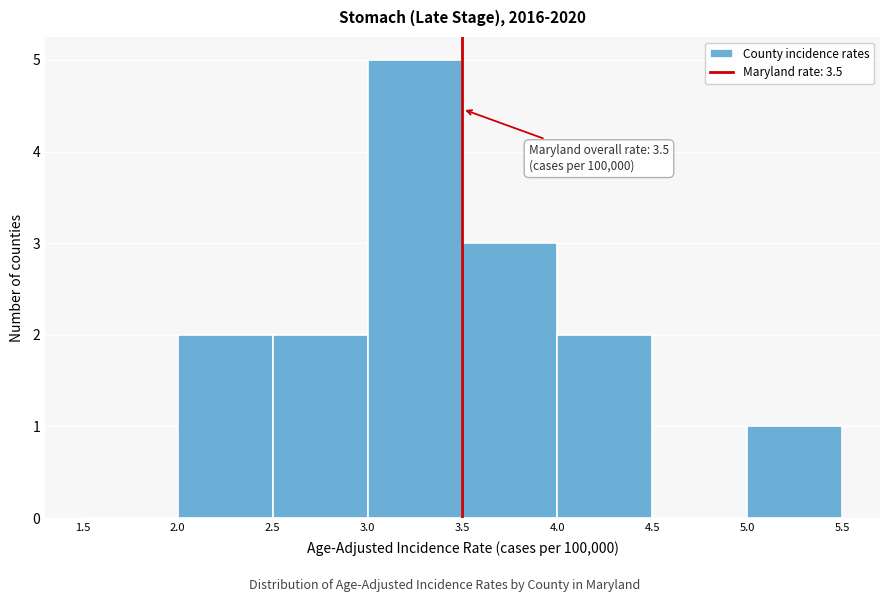

Which range on the x-axis has the tallest bar?

3.0 to 3.5